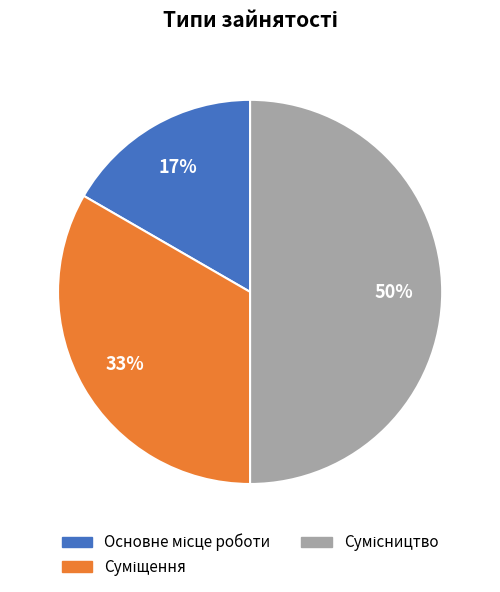

To the nearest percent, what is the difference between the largest and smallest slice percentages?

33%